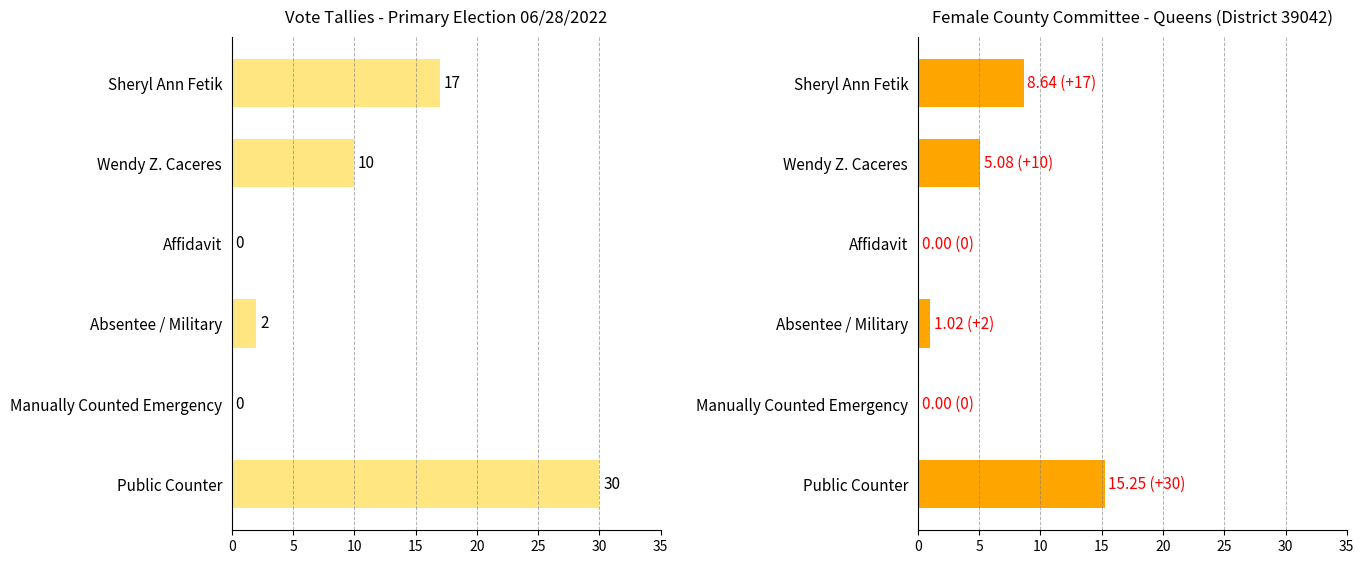

Reading left to right, transcribe all the data shown in this chart.

Tally: 30.0	0.0	2.0	0.0	10.0	17.0
Scaled Tally: 15.2	0.0	1.0	0.0	5.1	8.6